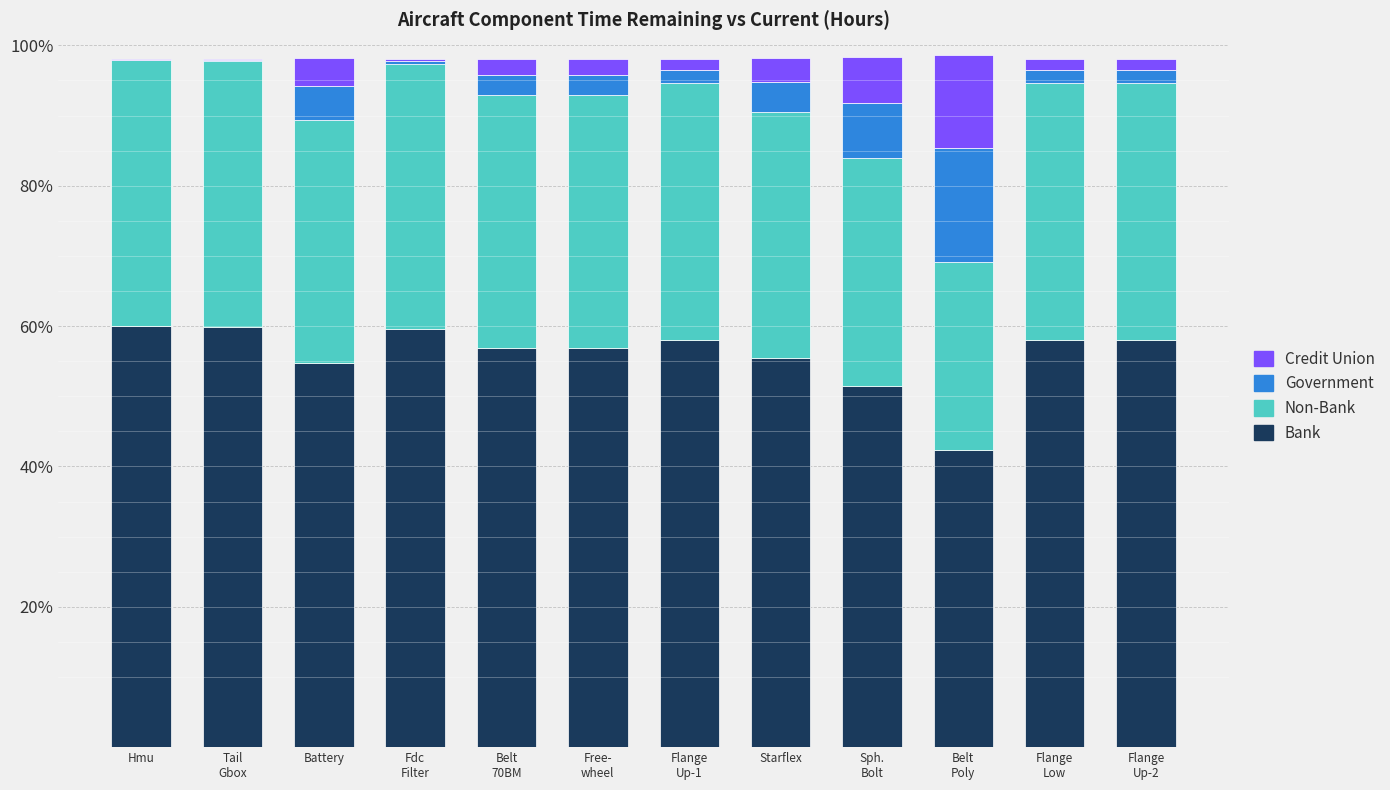

What is the label of the 2nd bar from the right?

Flange
Low